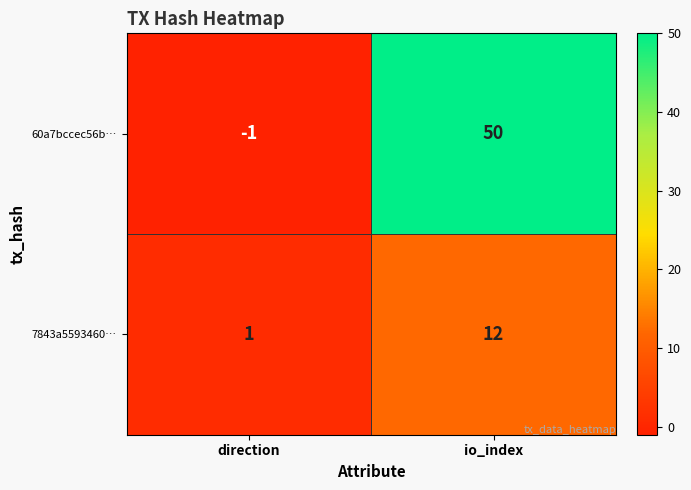

Where is 60a7bccec56b… nearest to the value 24?

direction